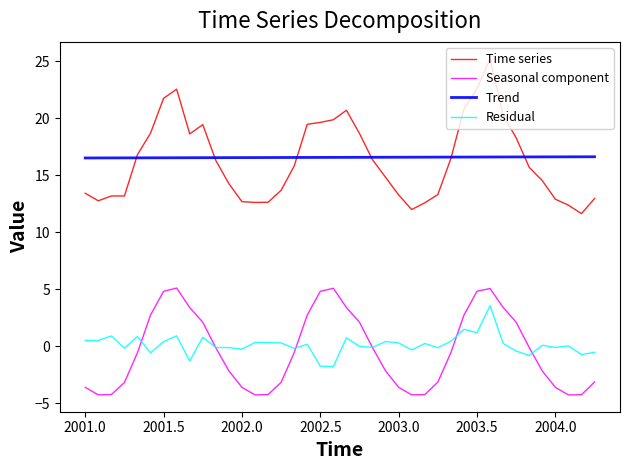

What is the highest value of the Time series series?

25.2